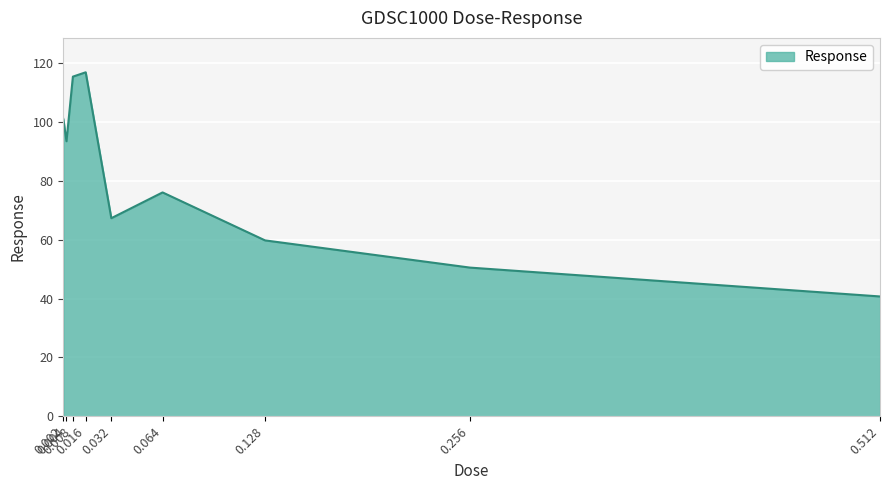

How many values exceed 76?

5